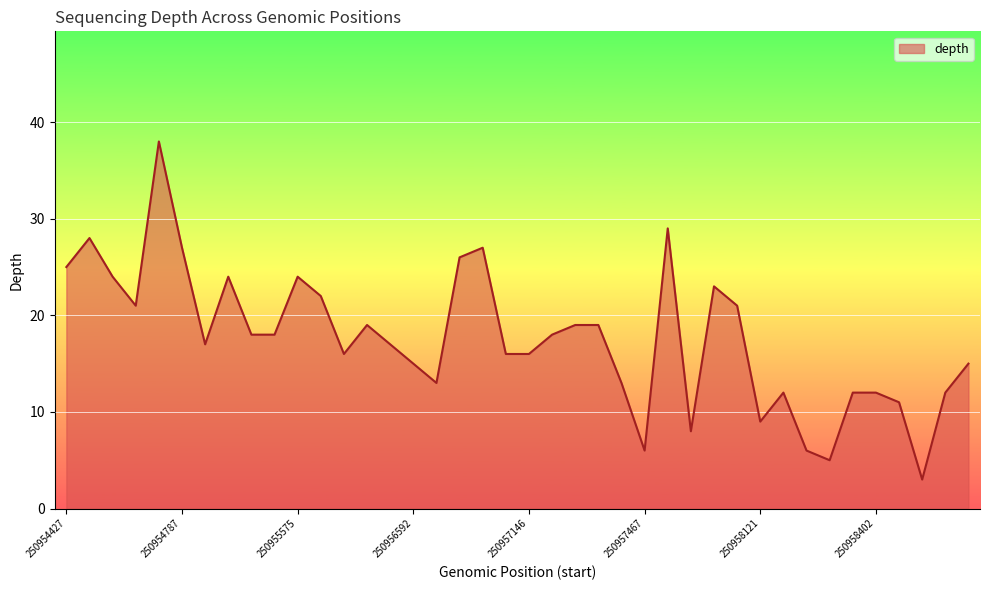

What is the smallest value displayed?

3